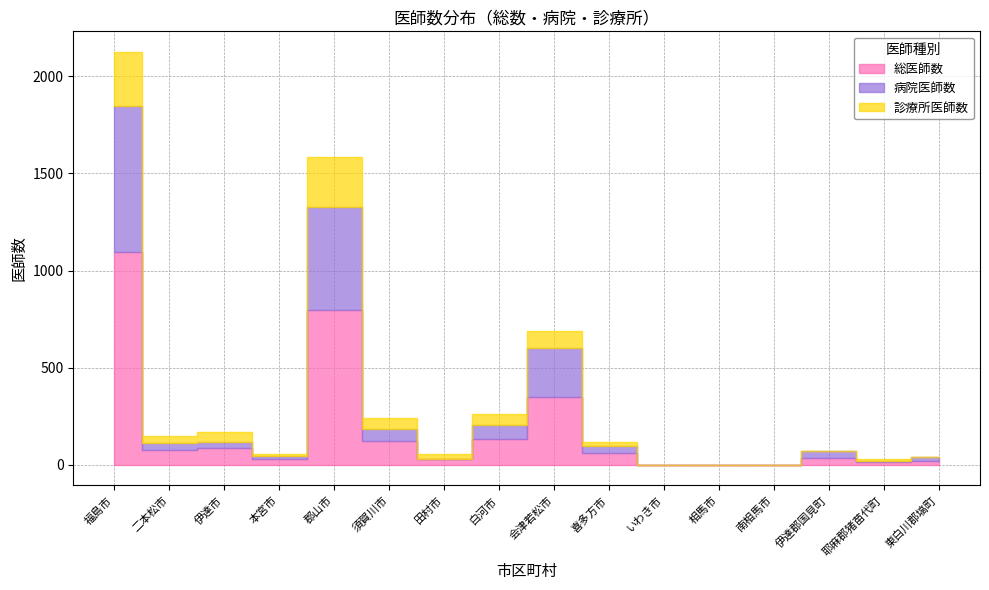

How many categories are shown in the chart?

16